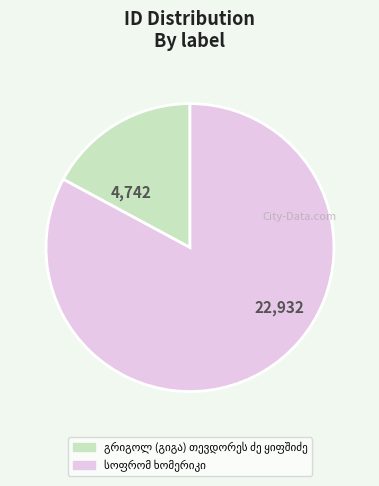

Is there a majority slice in this chart?

Yes